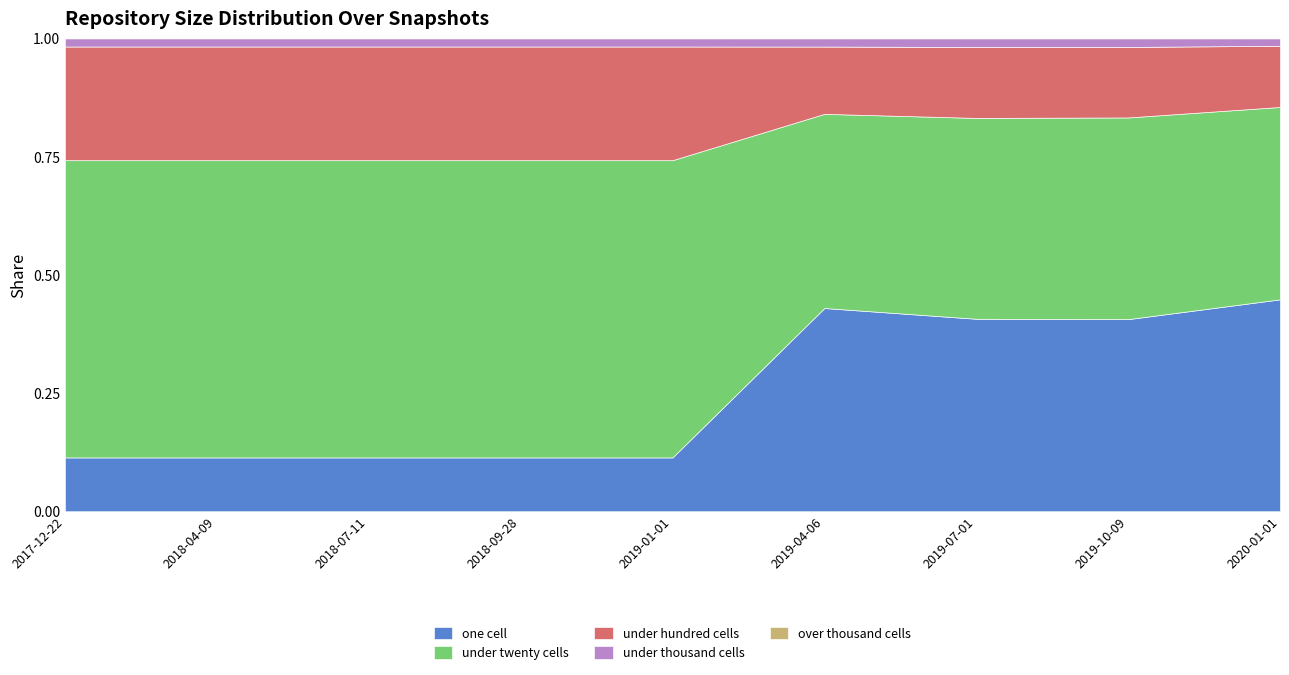

True or false: under_hundred_cells has more than 0 interior local peaks.

False